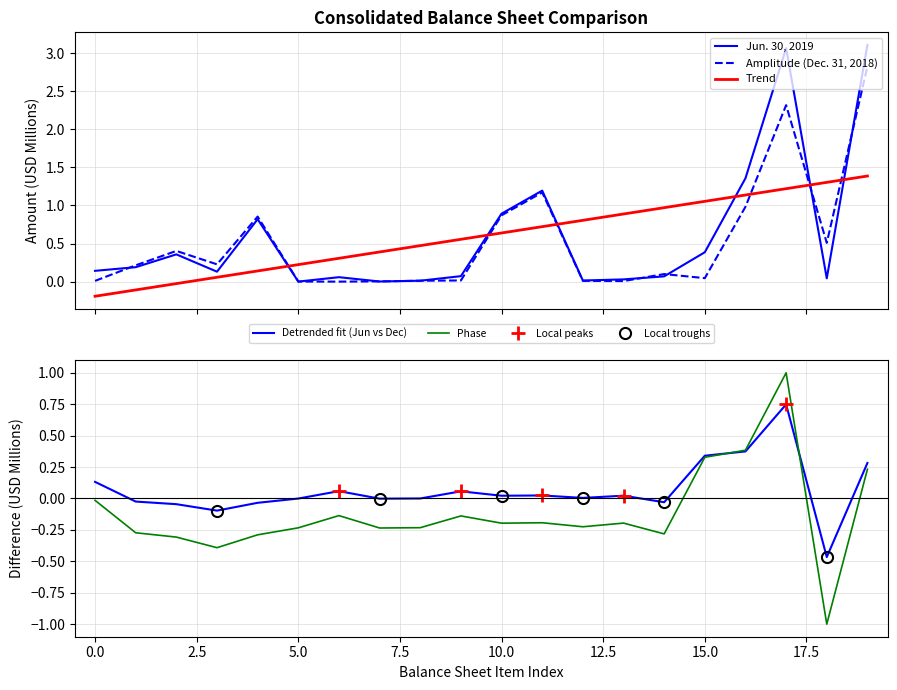

True or false: Trend and Amplitude (Dec. 31, 2018) intersect in this chart.

True